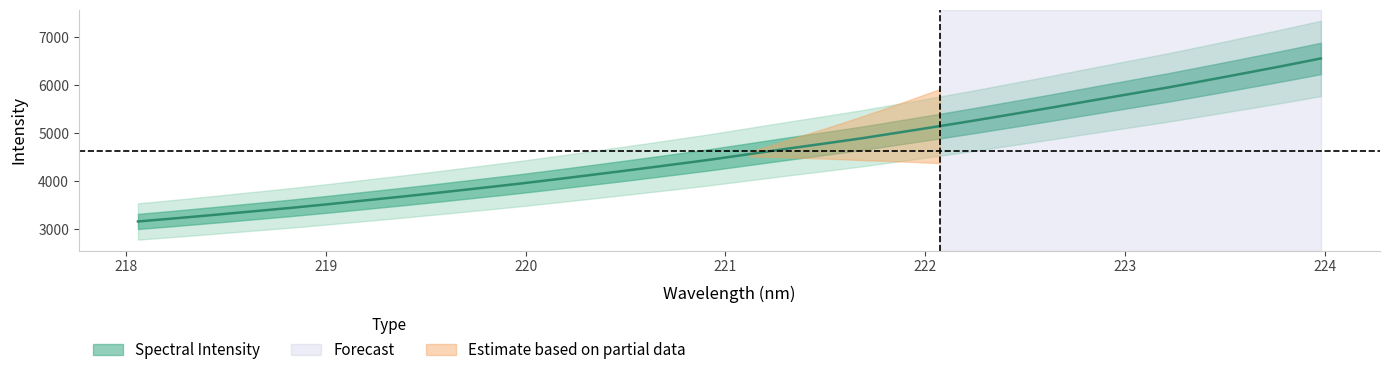

What is the label of the 15th point from the right?

221.3083